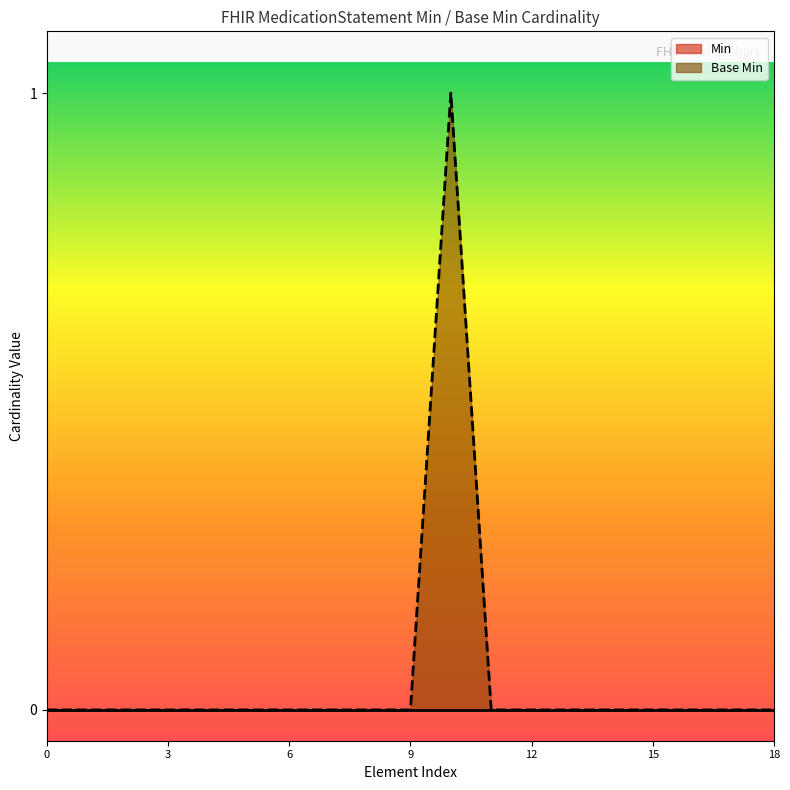

Does the chart have visible grid lines?

No